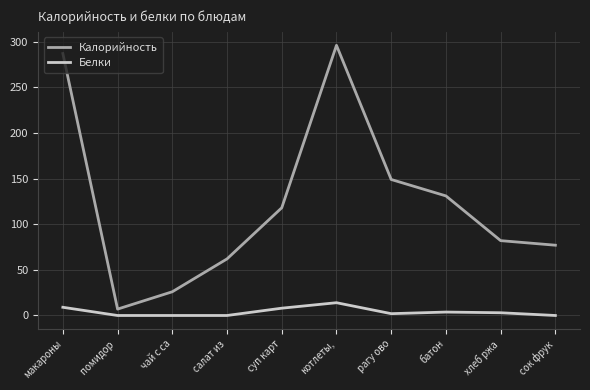

Is the value of Калорийность at котлеты, greater than the value of Белки at суп карт?

Yes